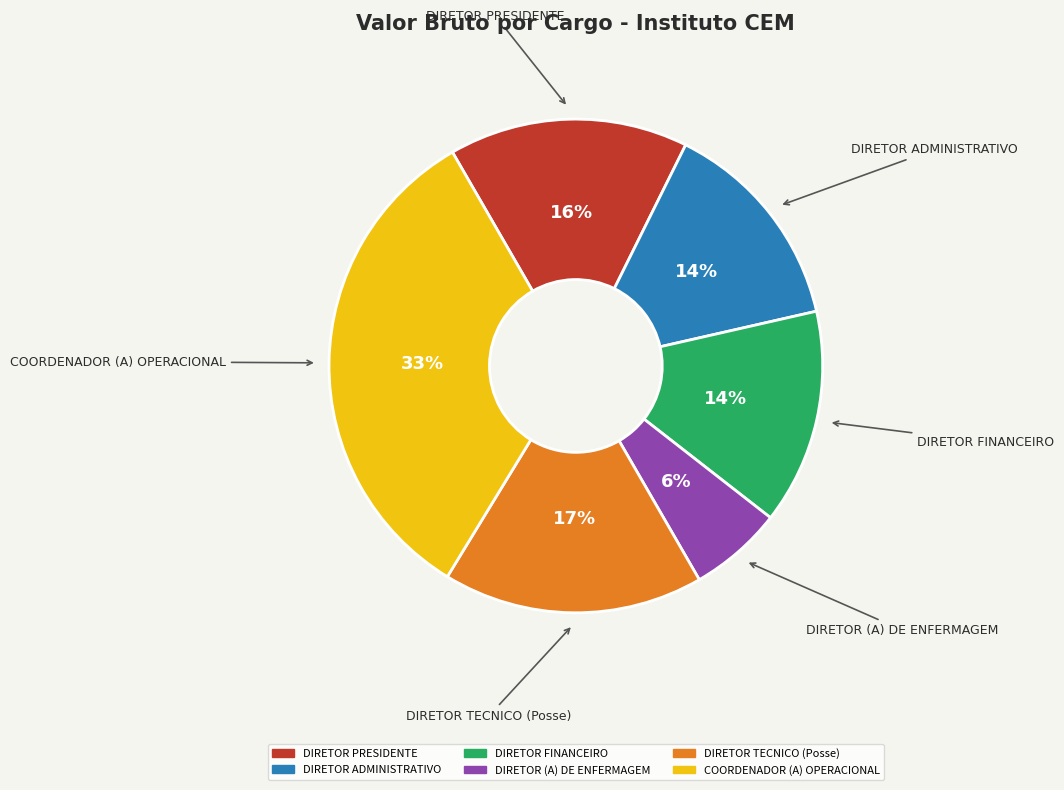

Is DIRETOR PRESIDENTE the majority of the pie?

No